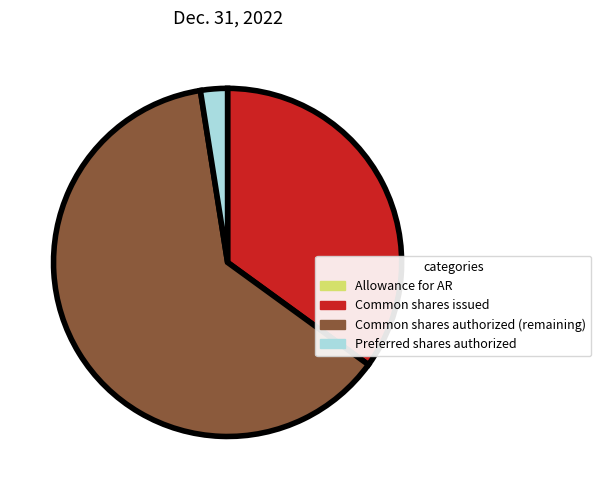

What is the largest slice in the pie chart?

Common shares authorized (remaining)